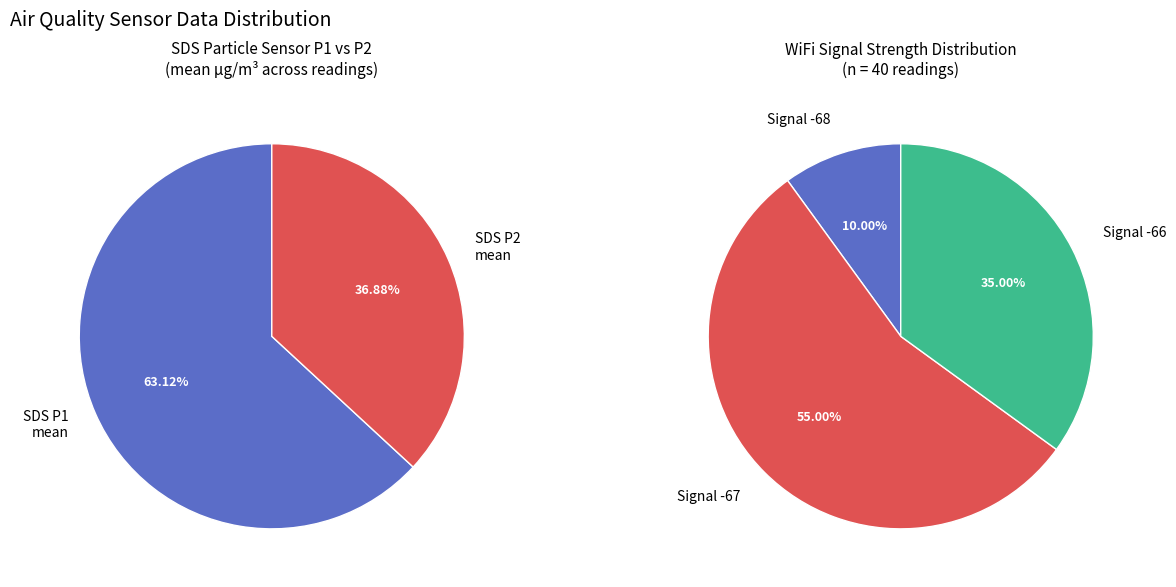

Does 21 represent more than half of the total?

No